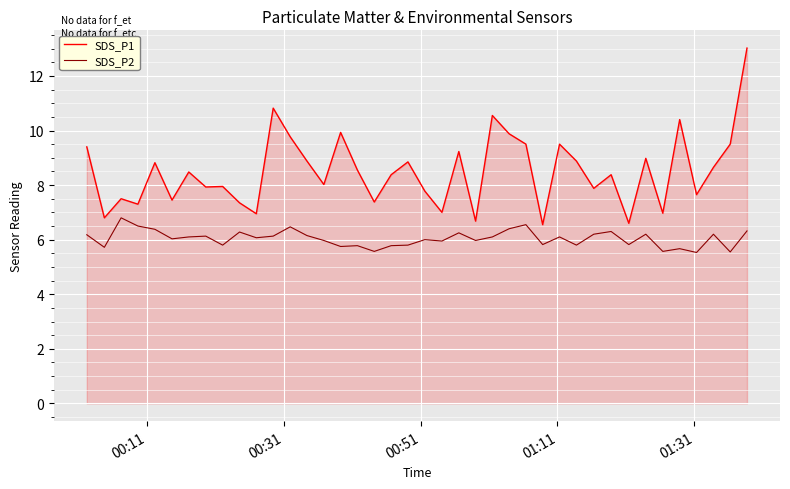

Rank the series by their maximum value, from lowest to highest.

SDS_P2, SDS_P1